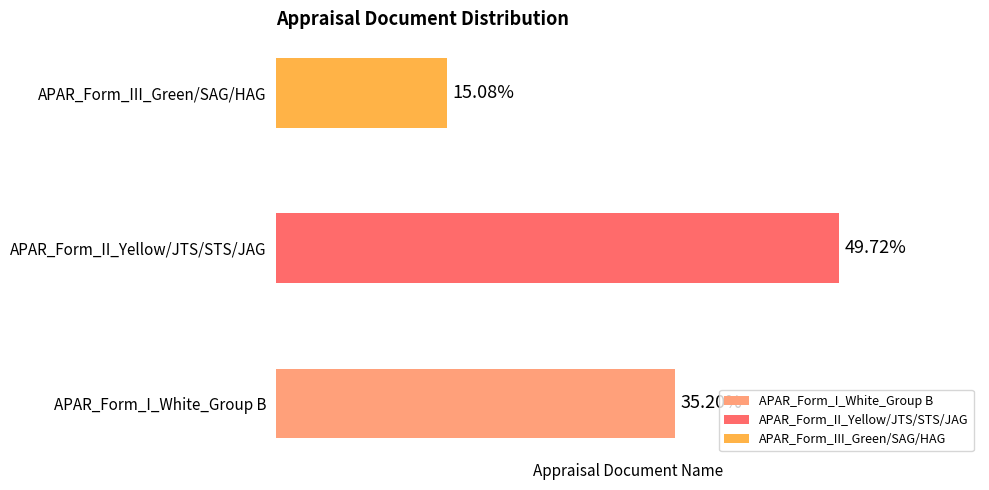

Are the bars horizontal?

Yes